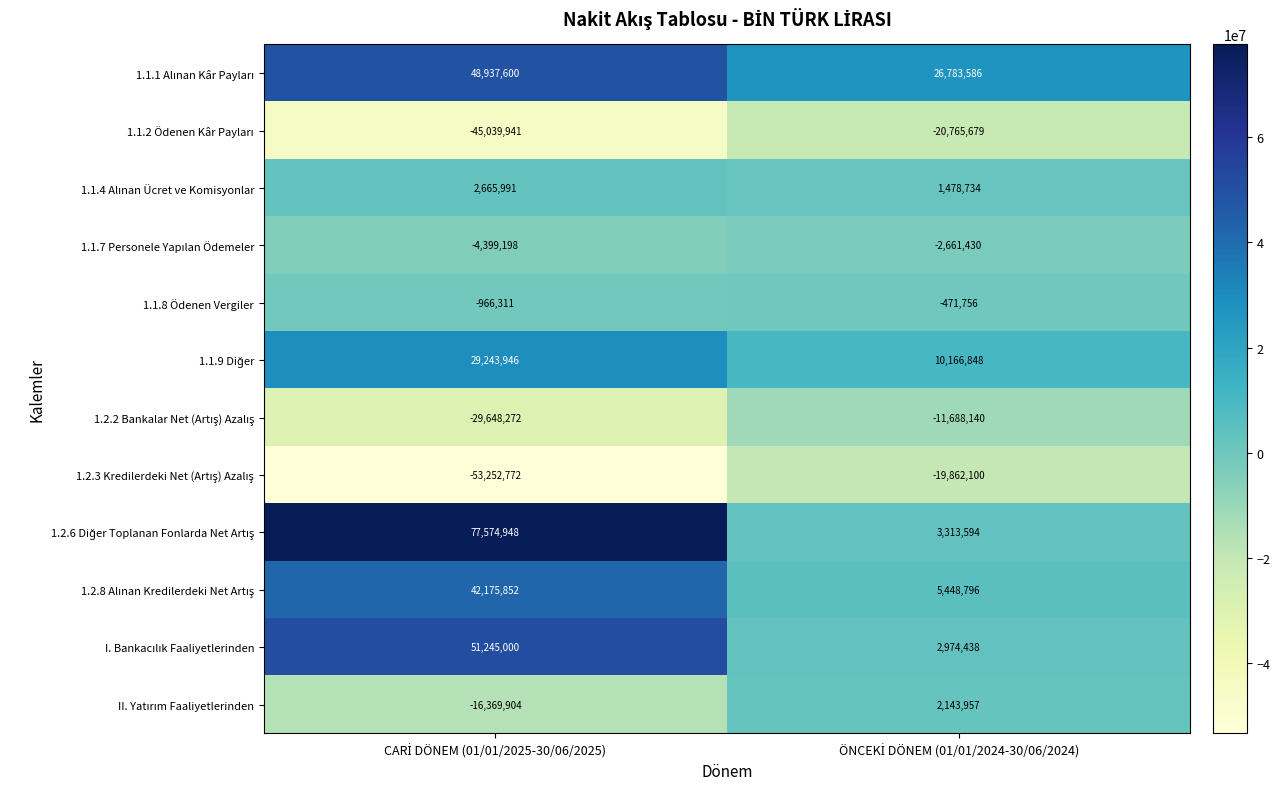

What is the greatest value displayed?

77574948